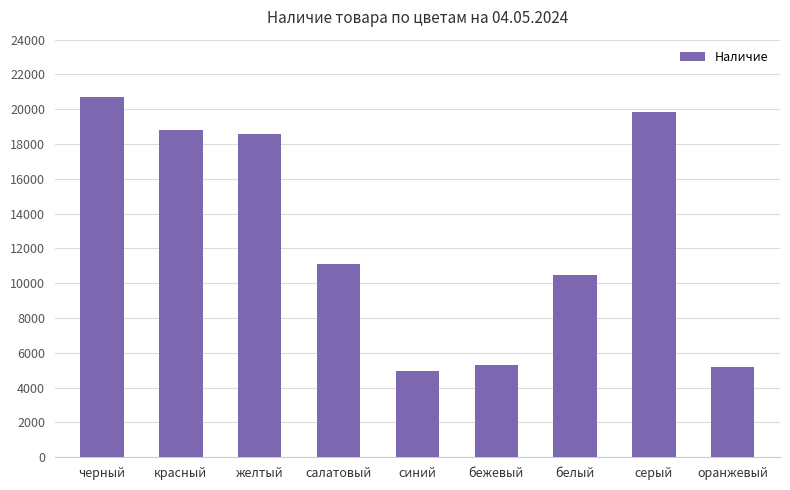

How many data points are less than 11113?

4